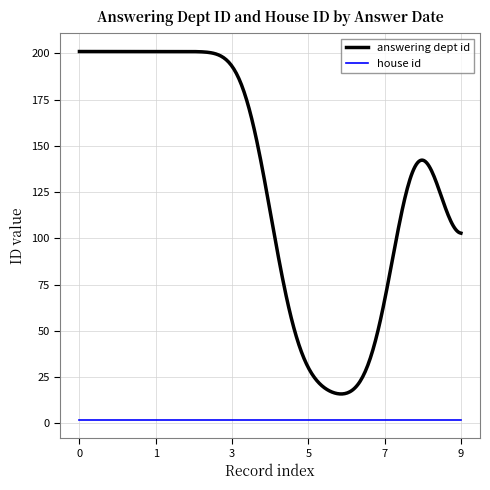

True or false: answering dept id and house id cross at least once.

False